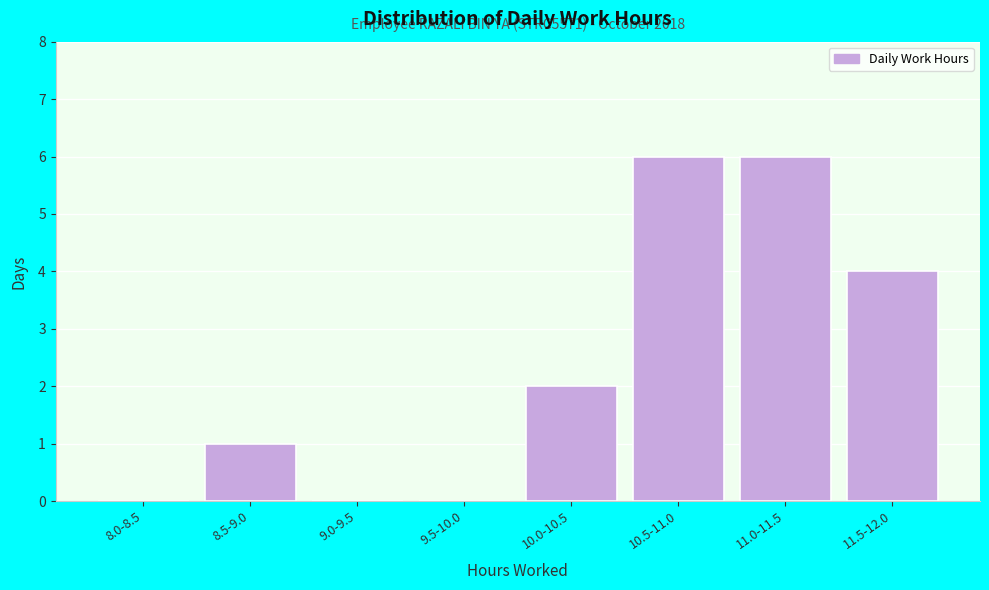

Reading left to right, what are all the values shown in this chart?

8.0-8.5=0	8.5-9.0=1	9.0-9.5=0	9.5-10.0=0	10.0-10.5=2	10.5-11.0=6	11.0-11.5=6	11.5-12.0=4